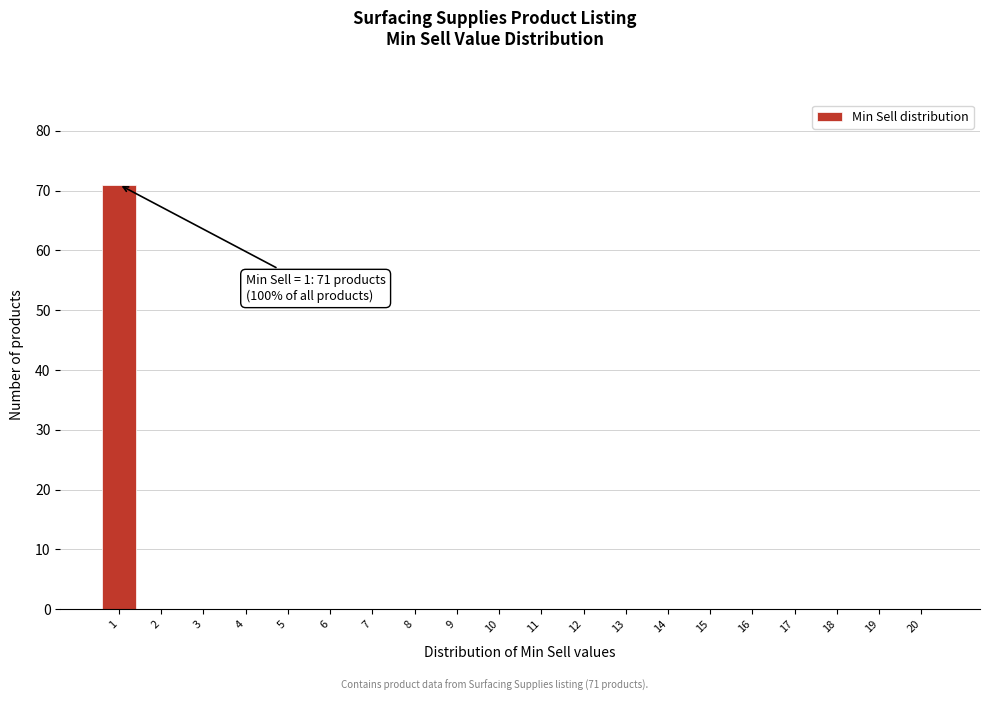

Reading right to left, list all the values displayed in this chart.

20=0	19=0	18=0	17=0	16=0	15=0	14=0	13=0	12=0	11=0	10=0	9=0	8=0	7=0	6=0	5=0	4=0	3=0	2=0	1=71